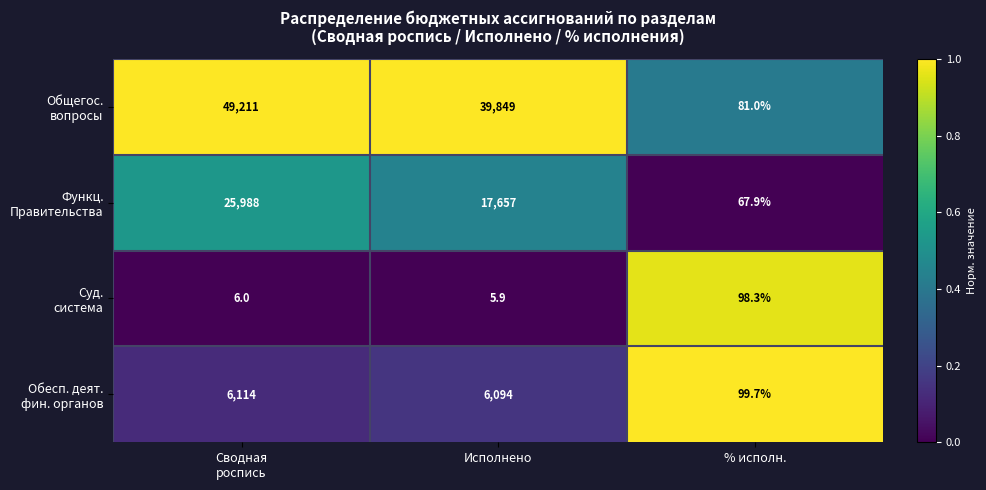

Which label corresponds to the smallest value in the chart?

Исполнено